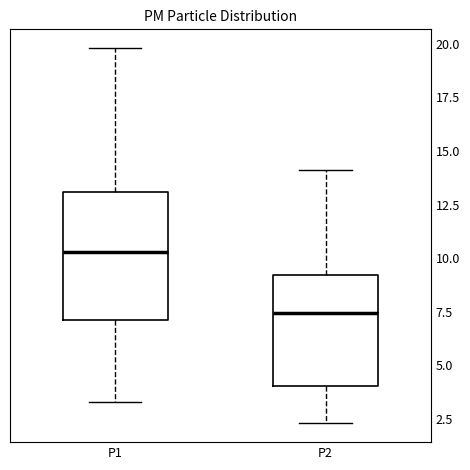

Which box's median line is the lowest?

P2